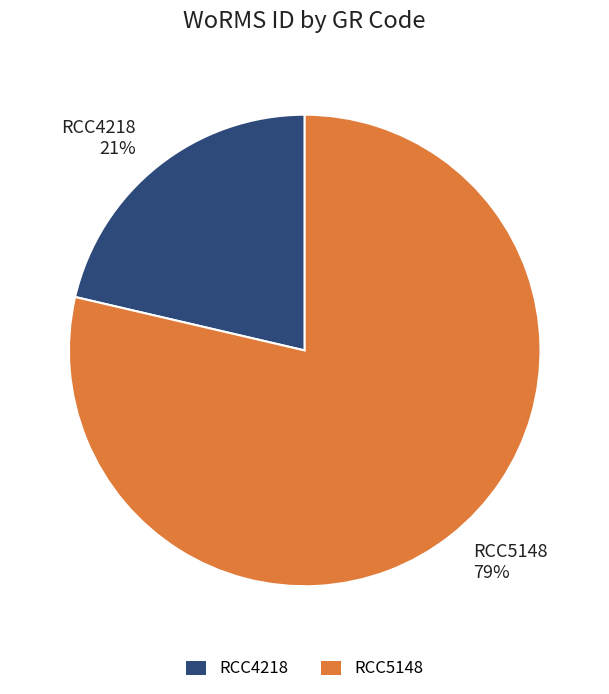

To the nearest percent, what is the average slice percentage?

50%